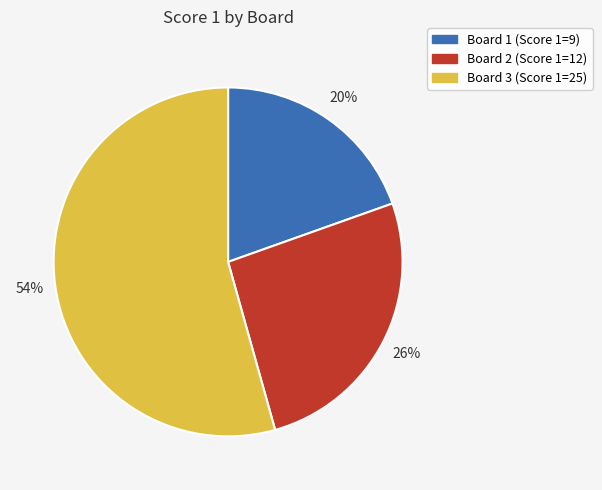

Count the number of slices in the pie.

3